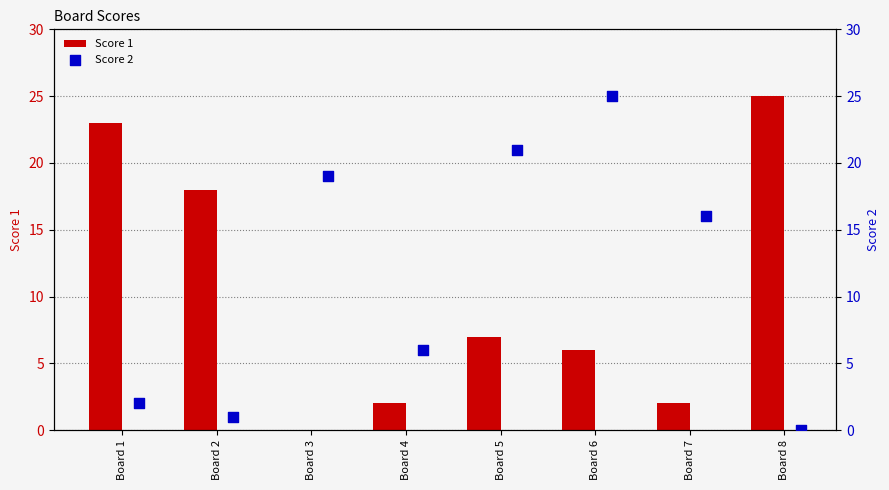

Which series contains the highest Y value?

Score 1